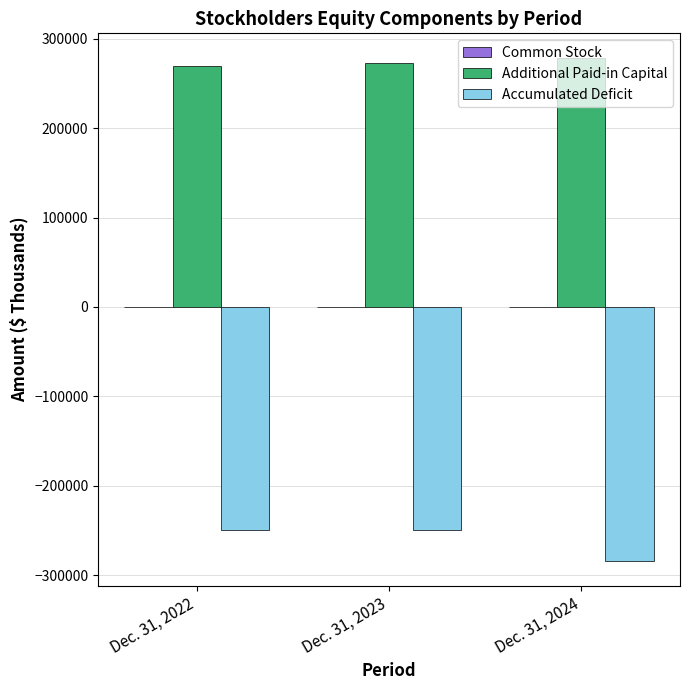

What is the total value across all series at Dec. 31, 2022?

20045